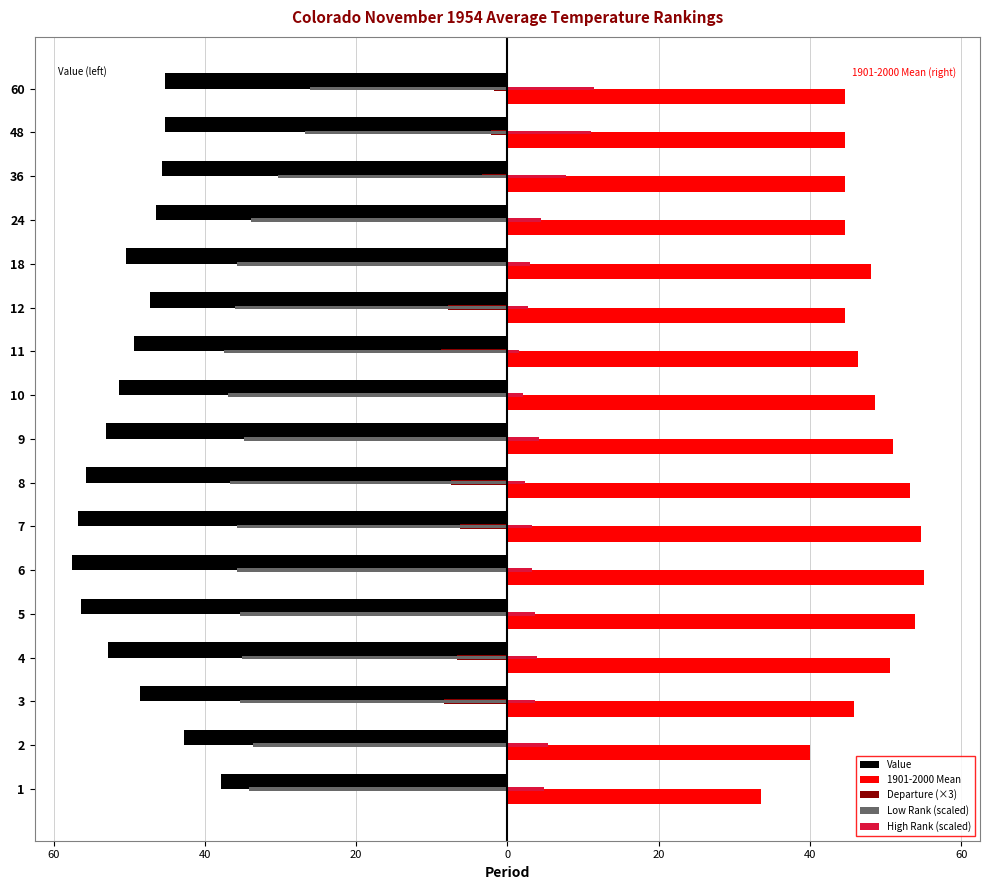

What is the difference between the maximum and minimum values in the Low Rank (scaled) series?

11.4